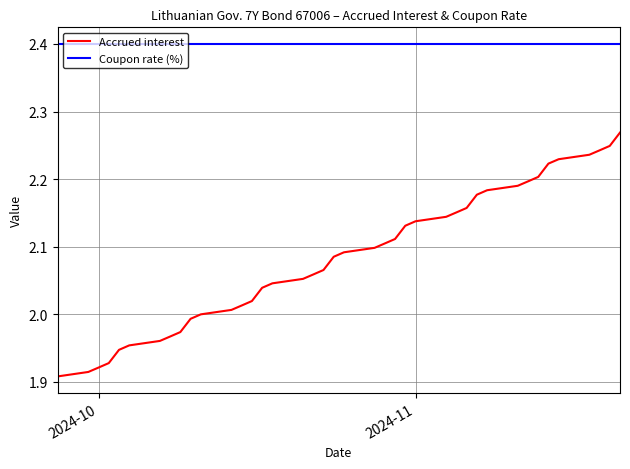

List the series in order of their overall mean, highest first.

Coupon rate (%), Accrued interest